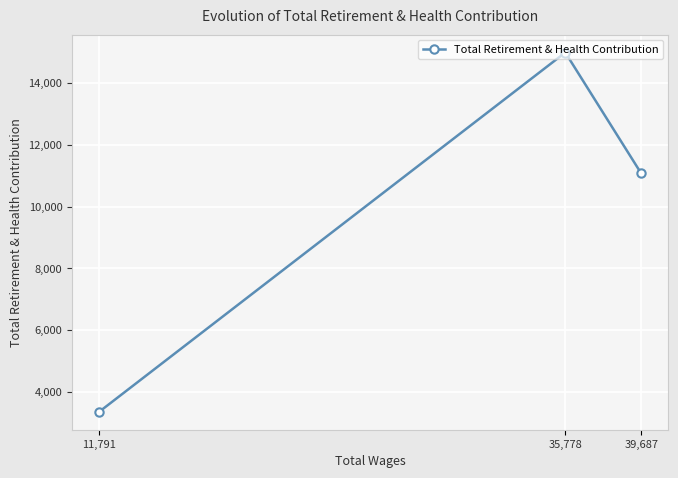

At which category does the chart reach its minimum across all series?

11,791